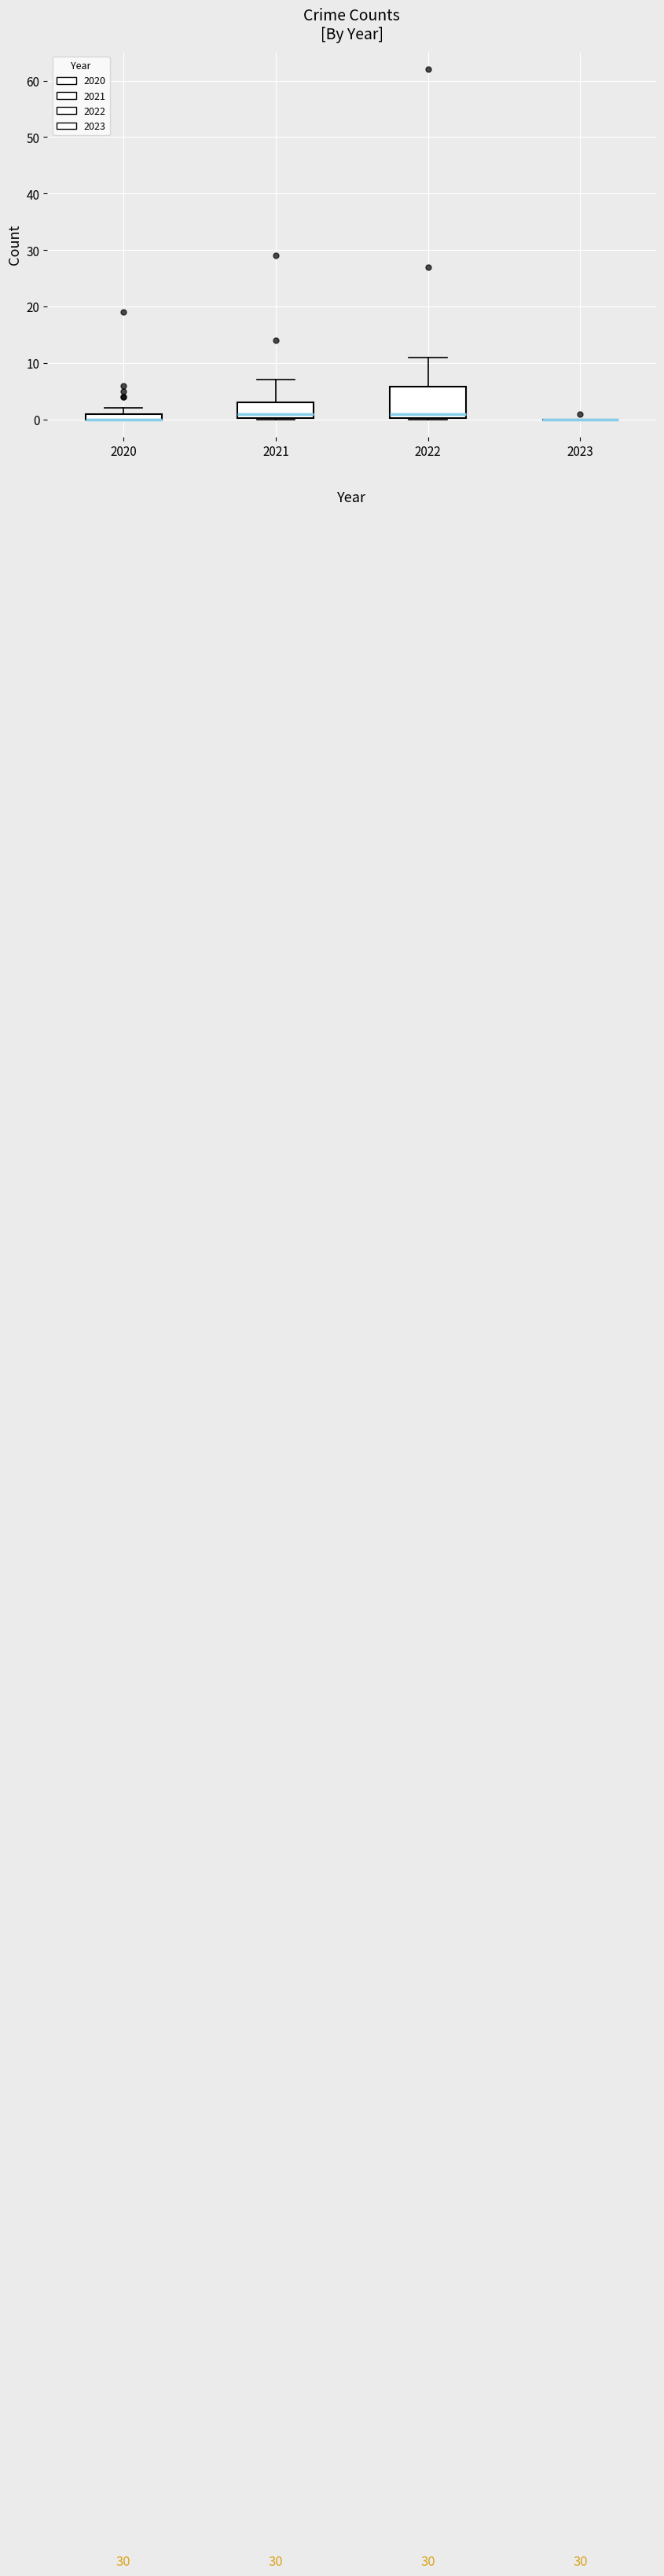

Comparing the boxes themselves (not the whiskers), which one is the tallest?

2022